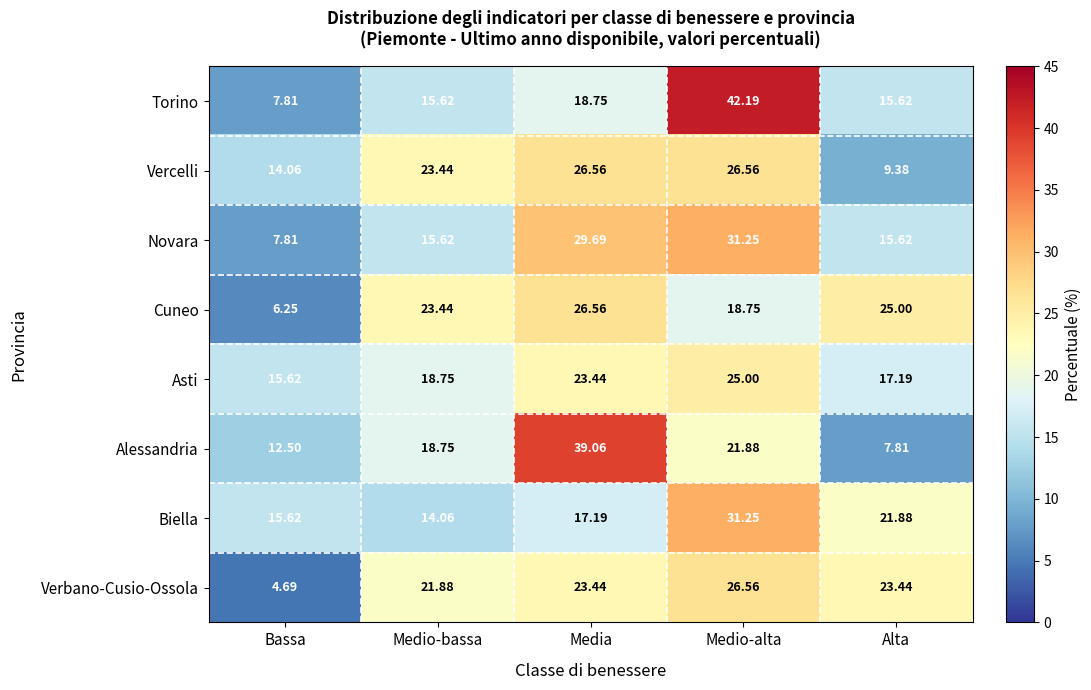

Where is Asti nearest to the value 20?

Medio-bassa